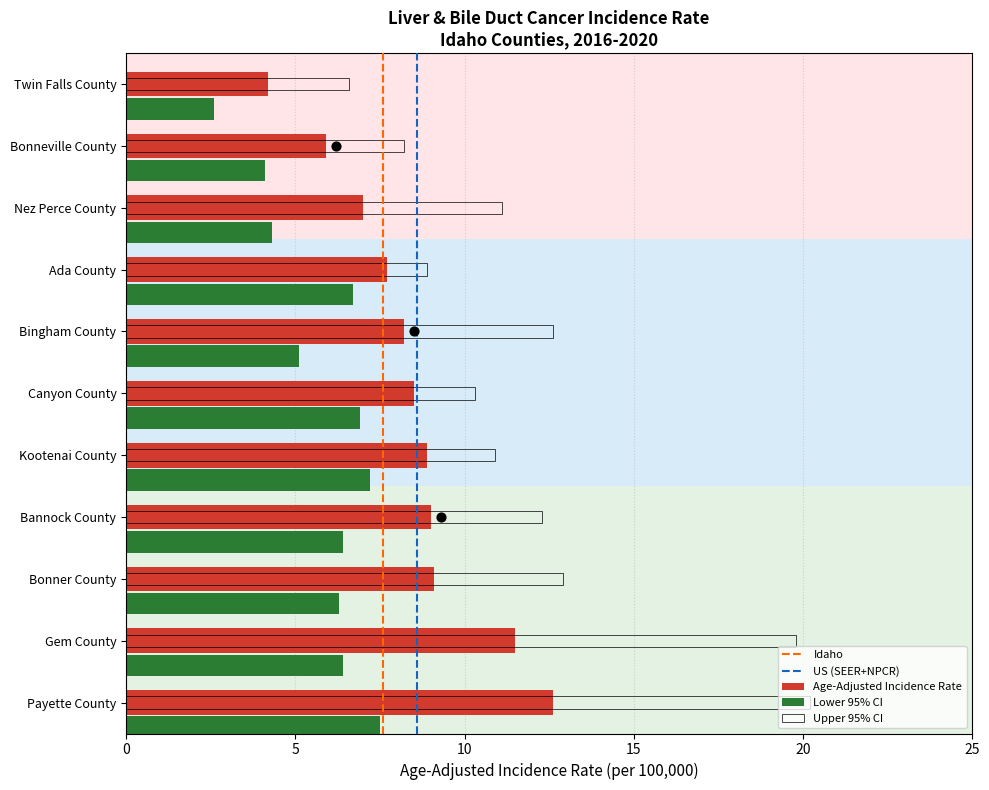

What is the total value across all series at Gem County?

37.7